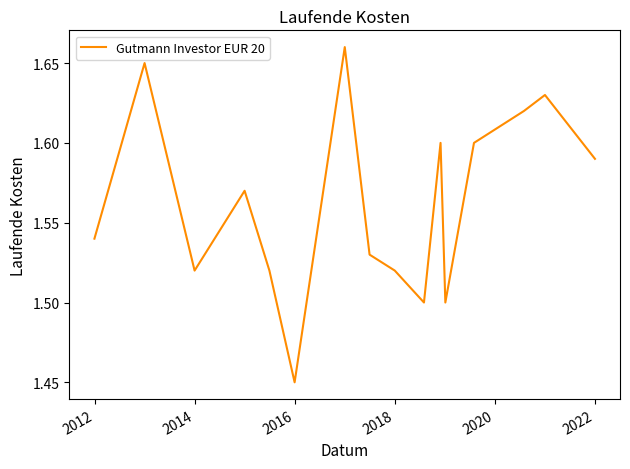

How many distinct data groups are displayed?

1